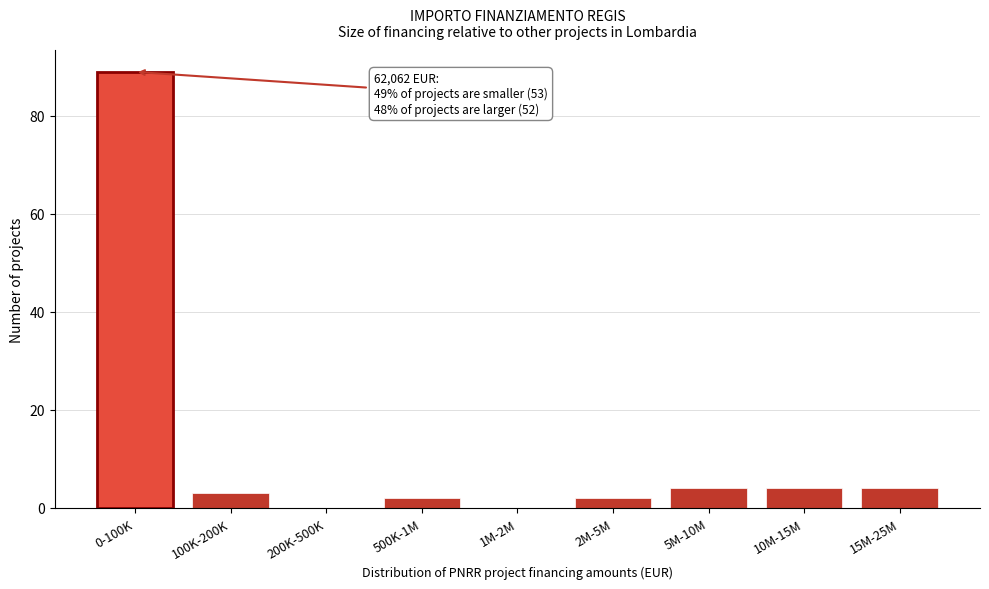

Reading left to right, list all the values displayed in this chart.

0-100K=89	100K-200K=3	200K-500K=0	500K-1M=2	1M-2M=0	2M-5M=2	5M-10M=4	10M-15M=4	15M-25M=4